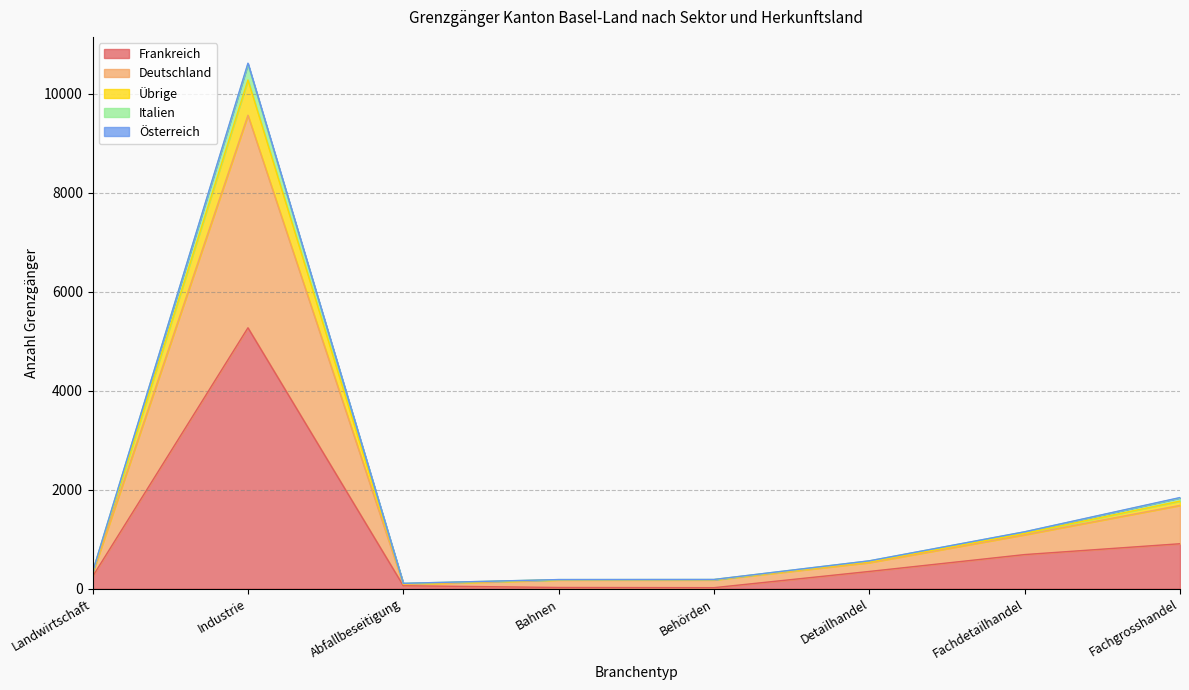

True or false: Italien has more than 2 interior local peaks.

False